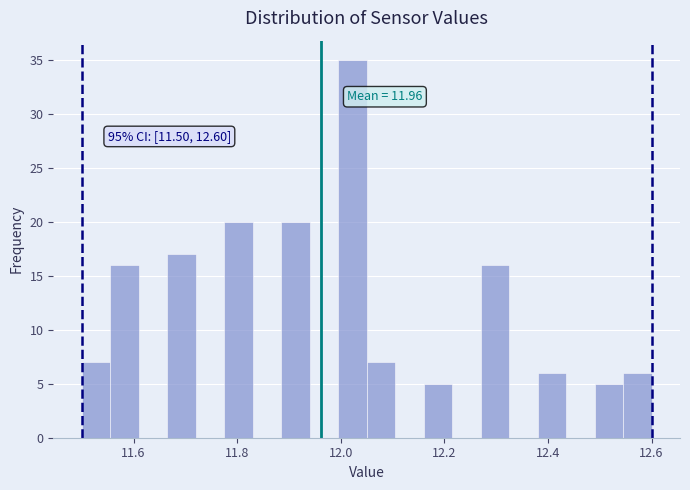

Around what value on the x-axis is the tallest bar? Give the approximate position of its centre, as read against the axis.

12.02